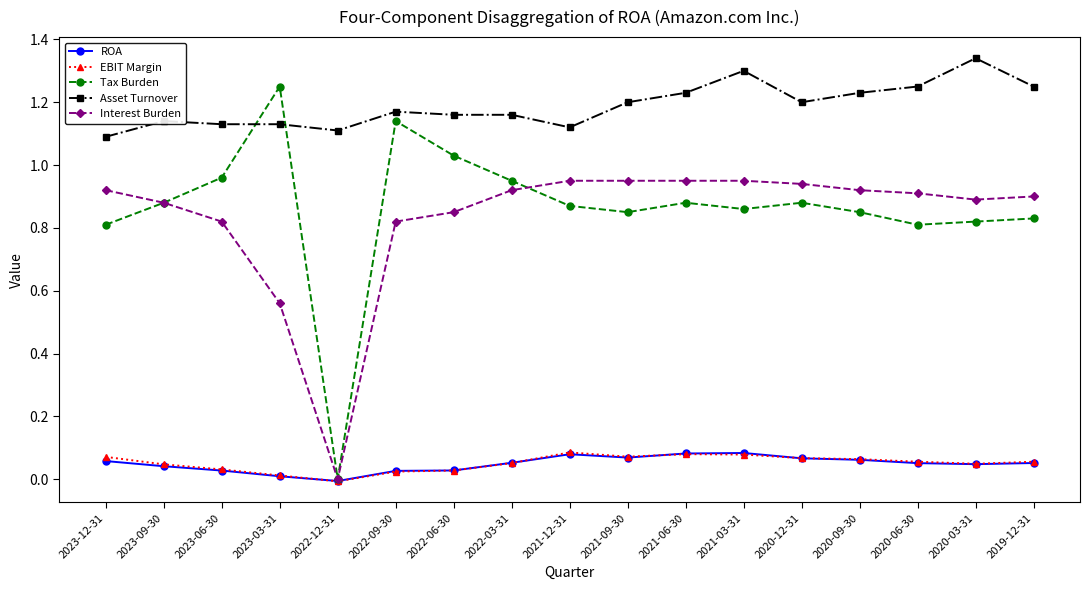

What is the label of the 16th point from the right?

2023-09-30